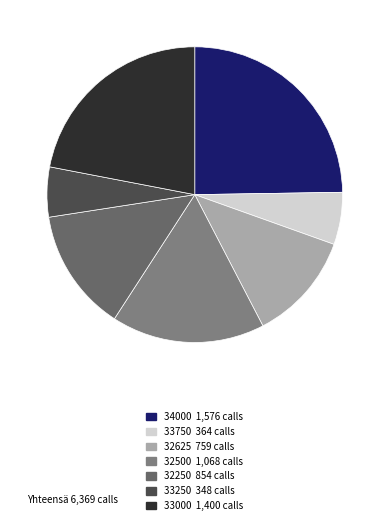

True or false: 32625 accounts for 12% of the total.

True